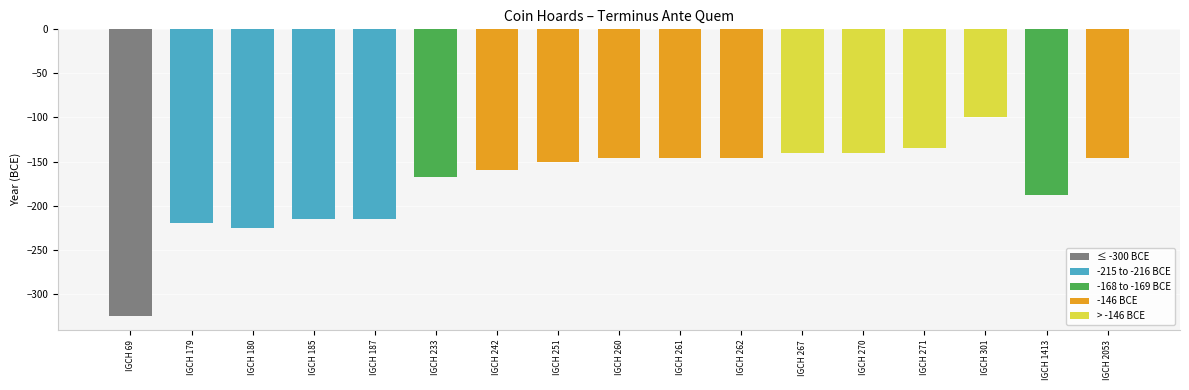

The chart shows a value of -160 at IGCH 242. True or false?

True